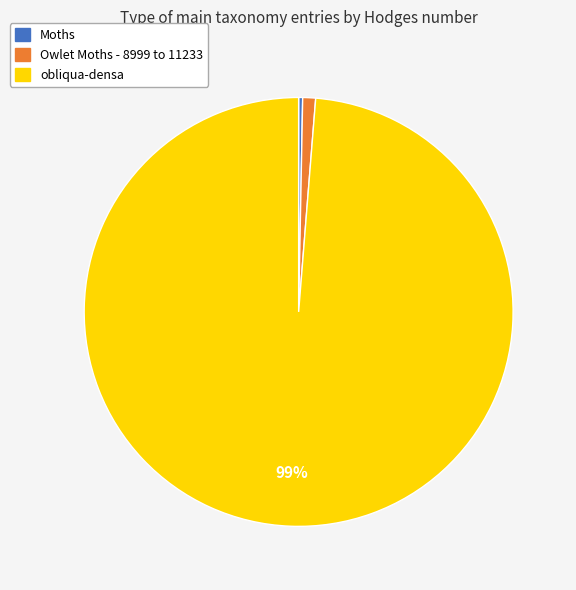

To the nearest percent, what is the combined percentage of Owlet Moths - 8999 to 11233 and Moths?

1%